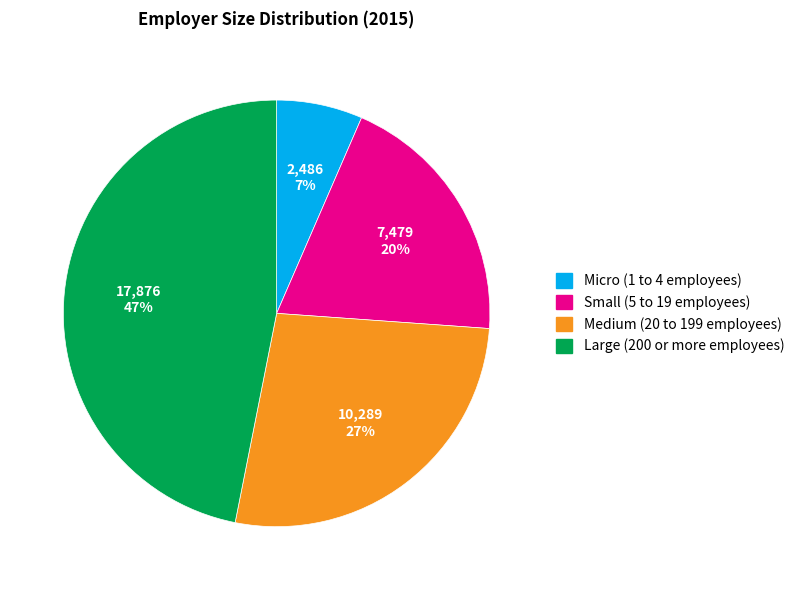

True or false: Large (200 or more employees) accounts for 47% of the total.

True